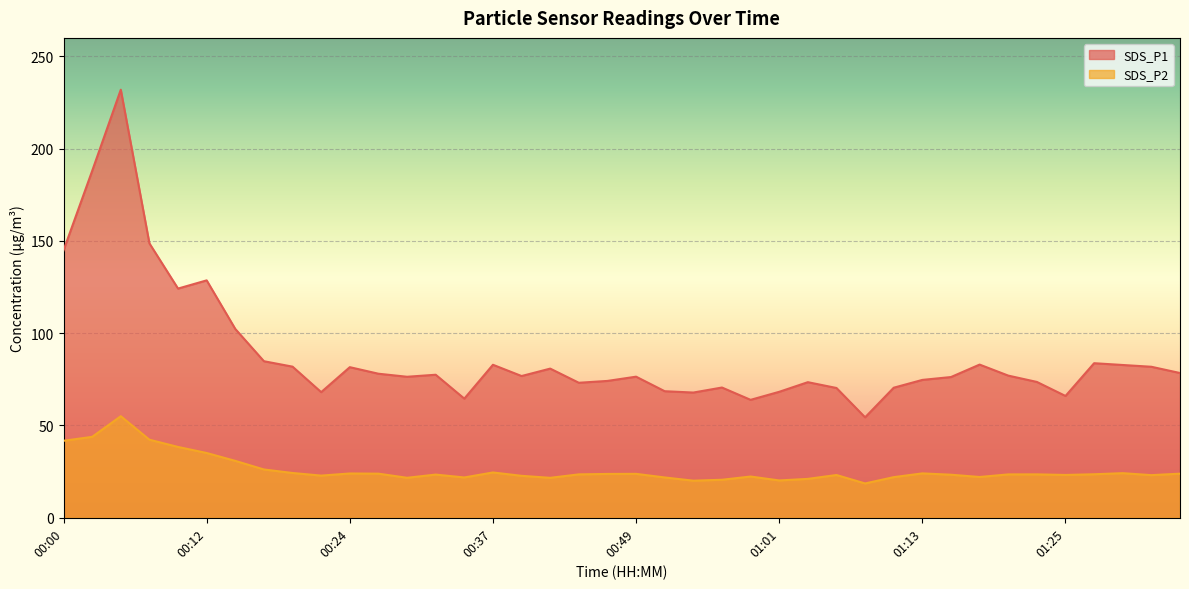

What is the label of the 38th point from the left?

01:30